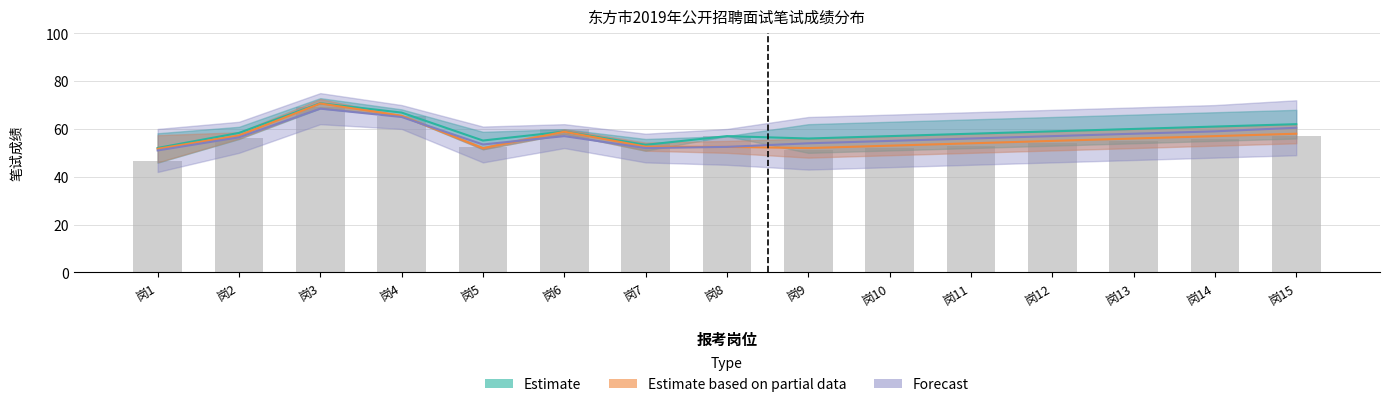

How many values are below 55?

7